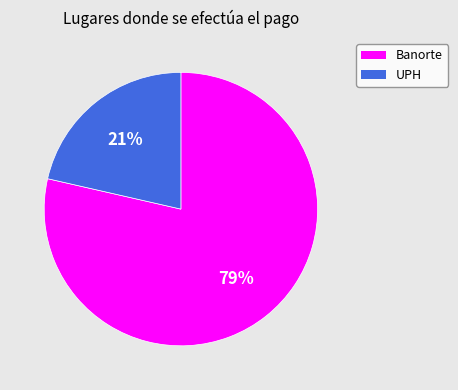

What is the ratio of the value at UPH to the value at Banorte?

0.3